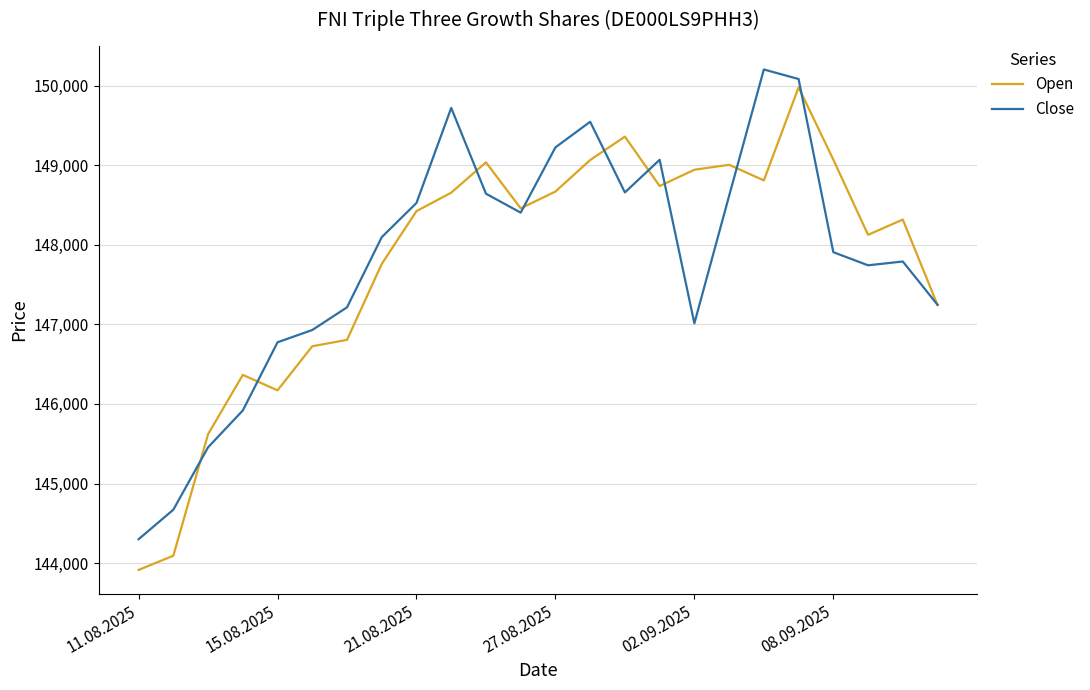

What is the highest value of the Open series?

149978